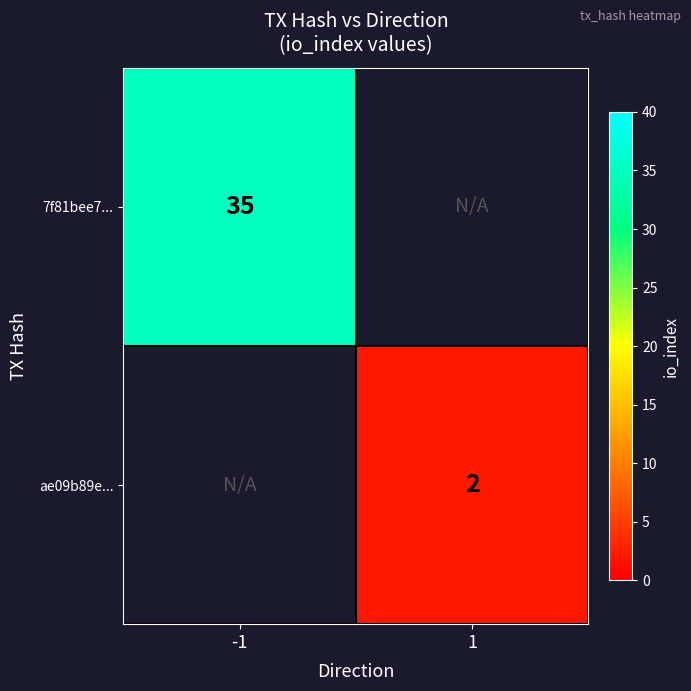

How many data points does each series have?

2